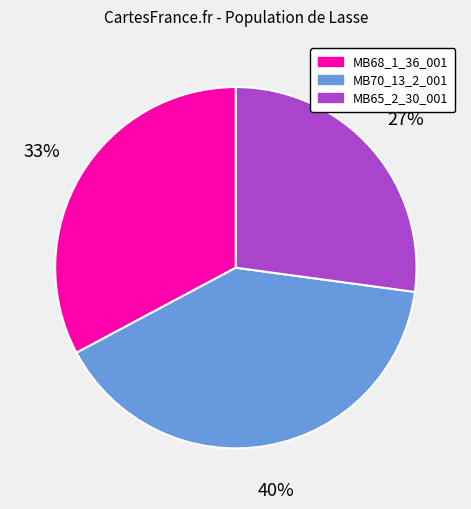

What is the ratio of the value at MB68_1_36_001 to the value at MB70_13_2_001?

0.8